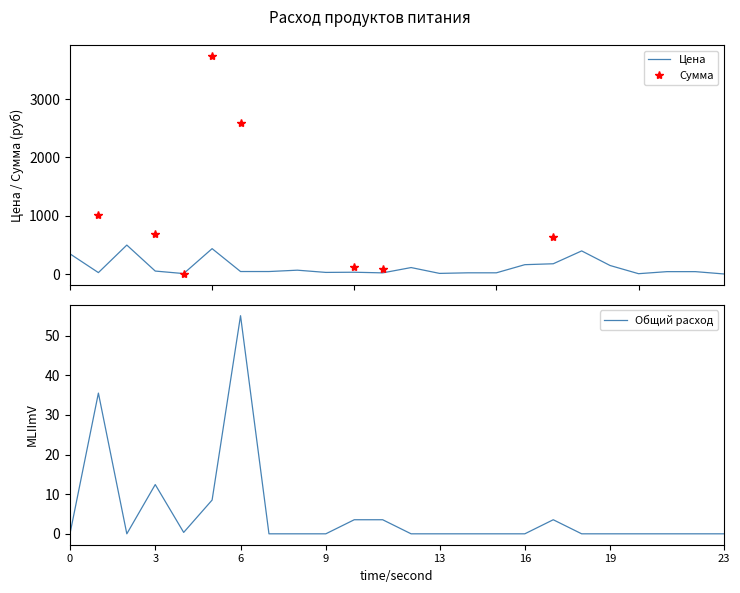

How many intersections are there between Цена and Общий расход?

4